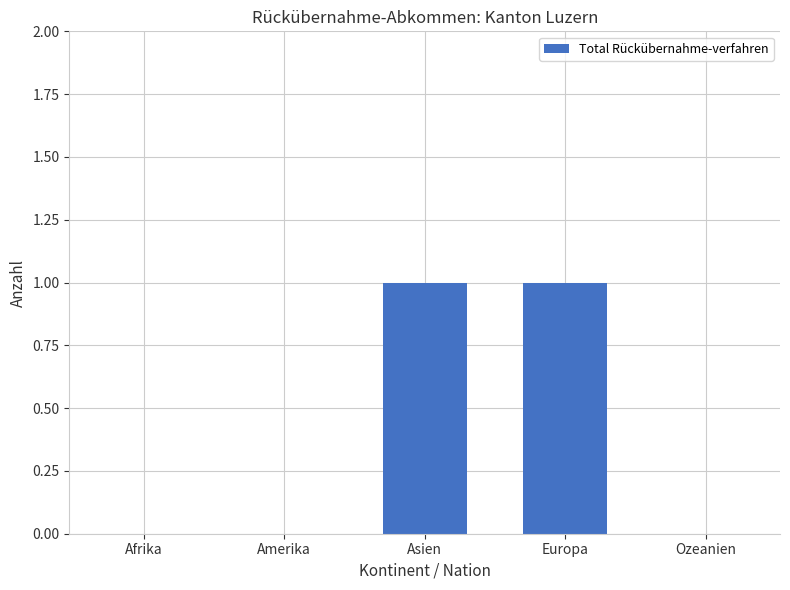

Reading left to right, extract all data points from this chart.

0	0	1	1	0